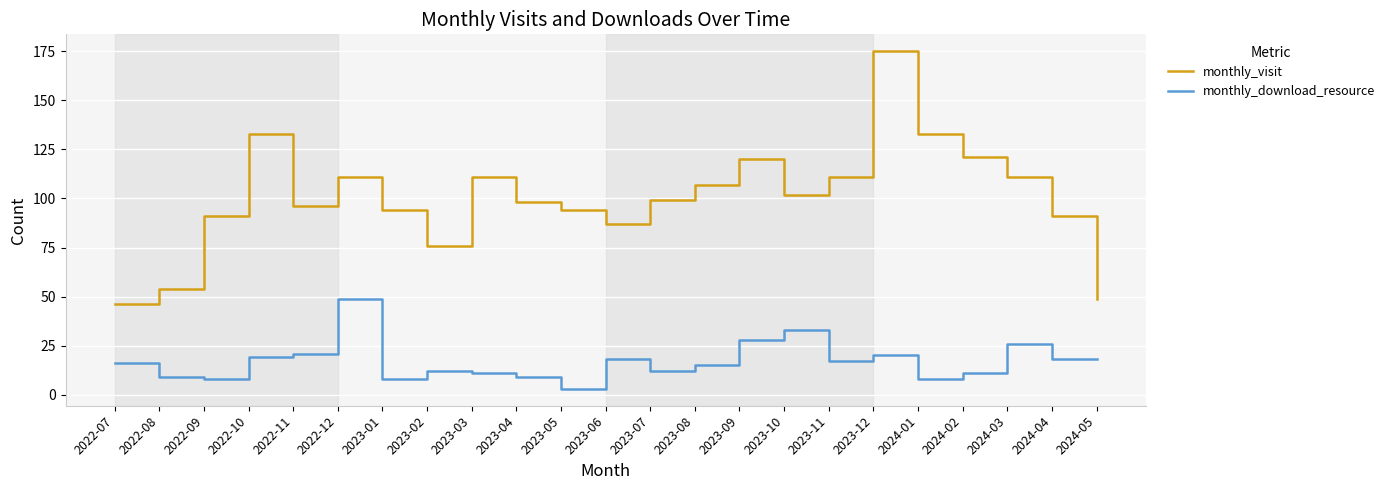

What position from the right is 2023-07?

11